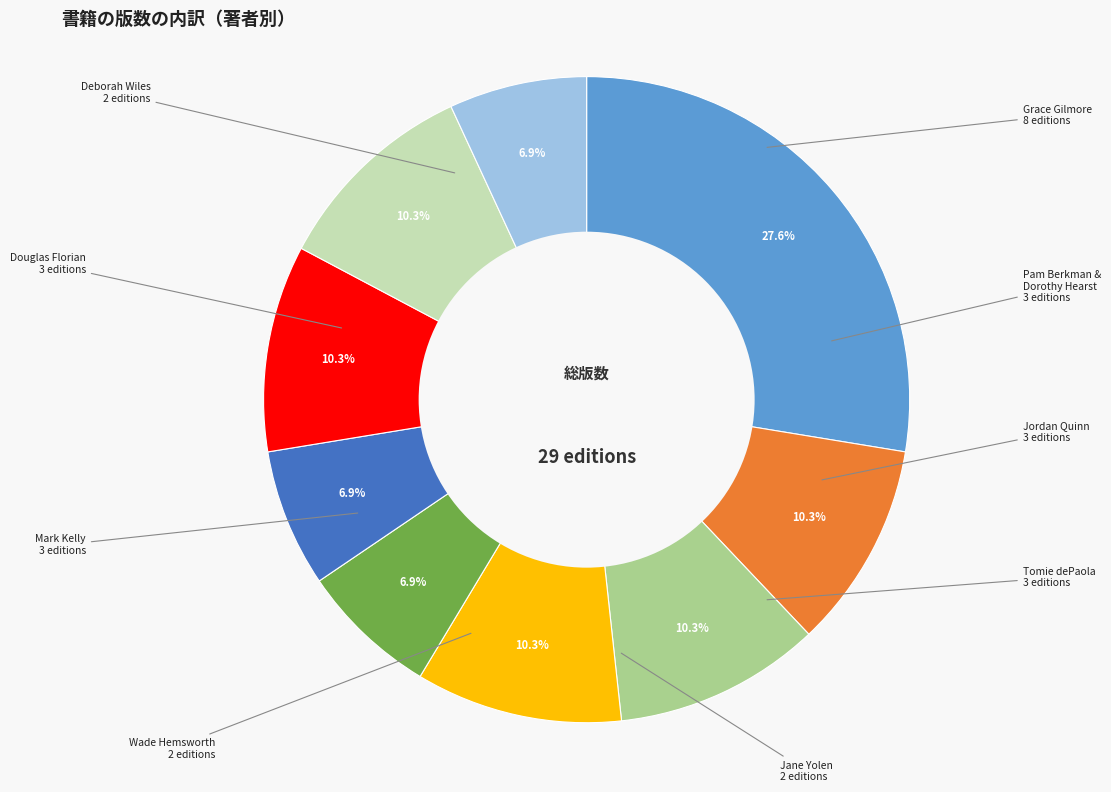

Does any single category account for the majority?

No